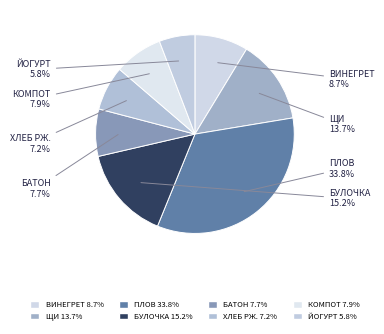

Which category has the smallest portion of the pie?

ЙОГУРТ